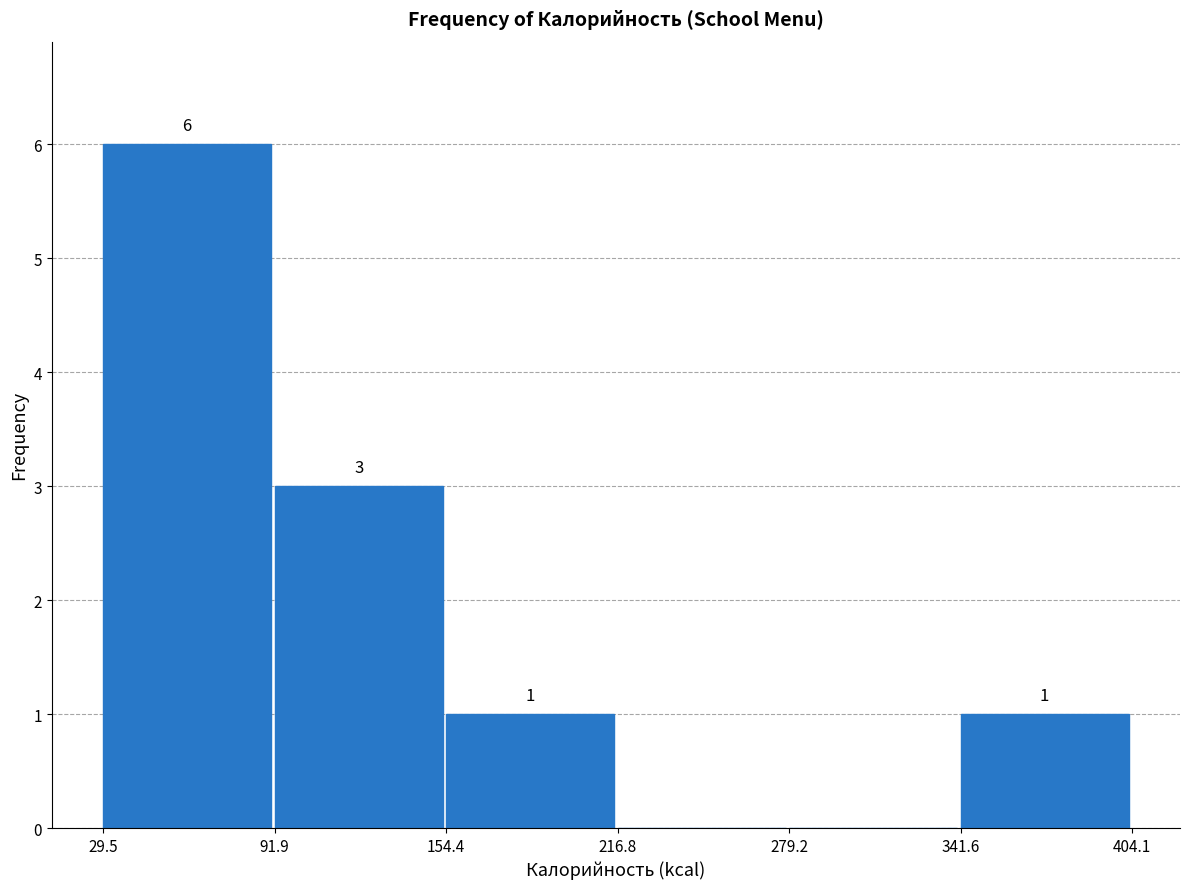

Which range on the x-axis has the tallest bar?

29.5 to 91.9